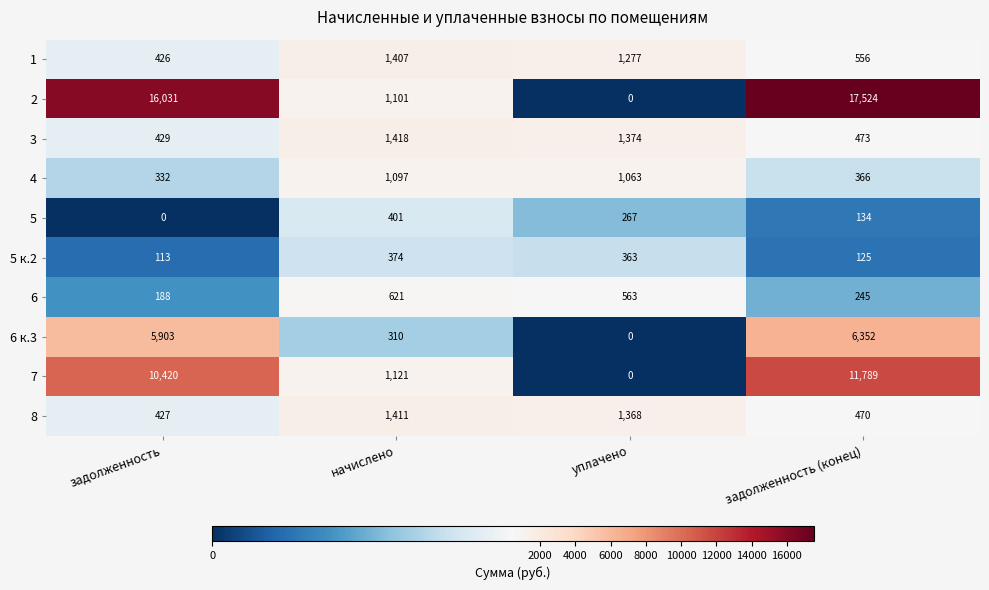

Is the value of 3 at уплачено greater than the value of 4 at задолженность (конец)?

Yes